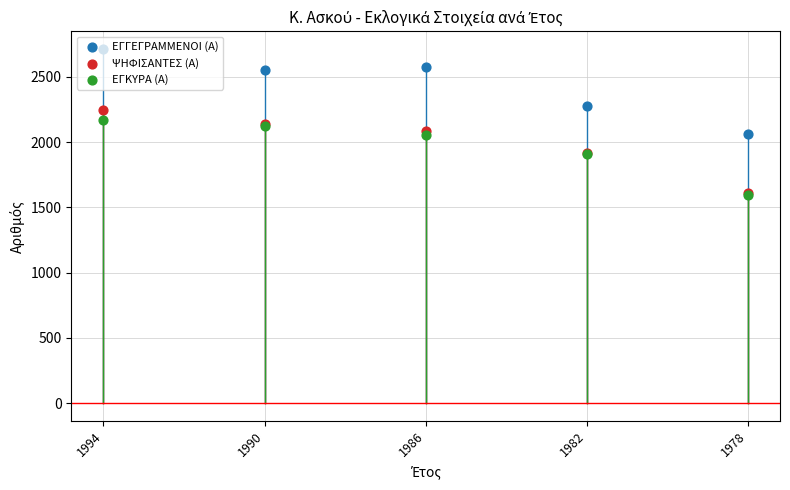

At how many categories does at least one series exceed 1884?

5